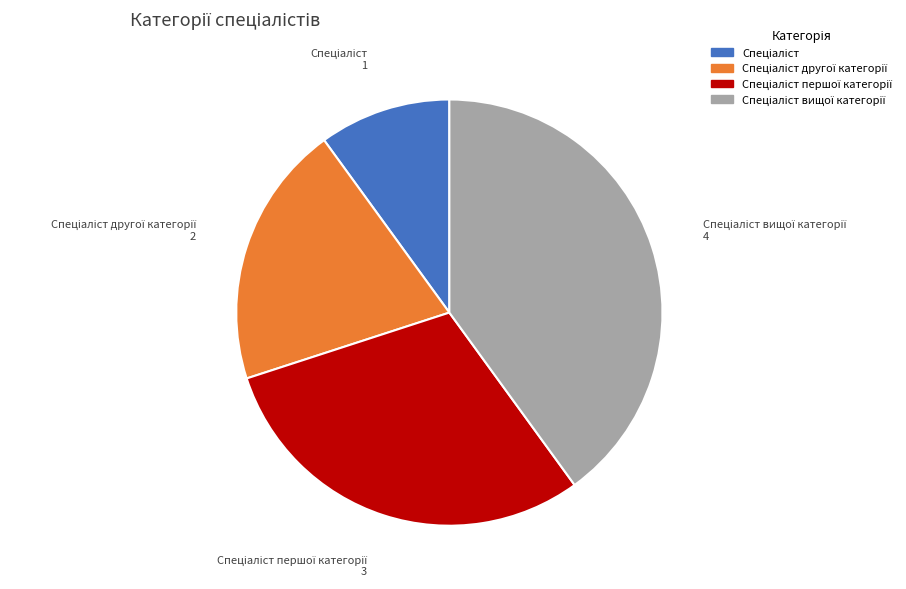

Is there any slice that represents more than half of the pie?

No